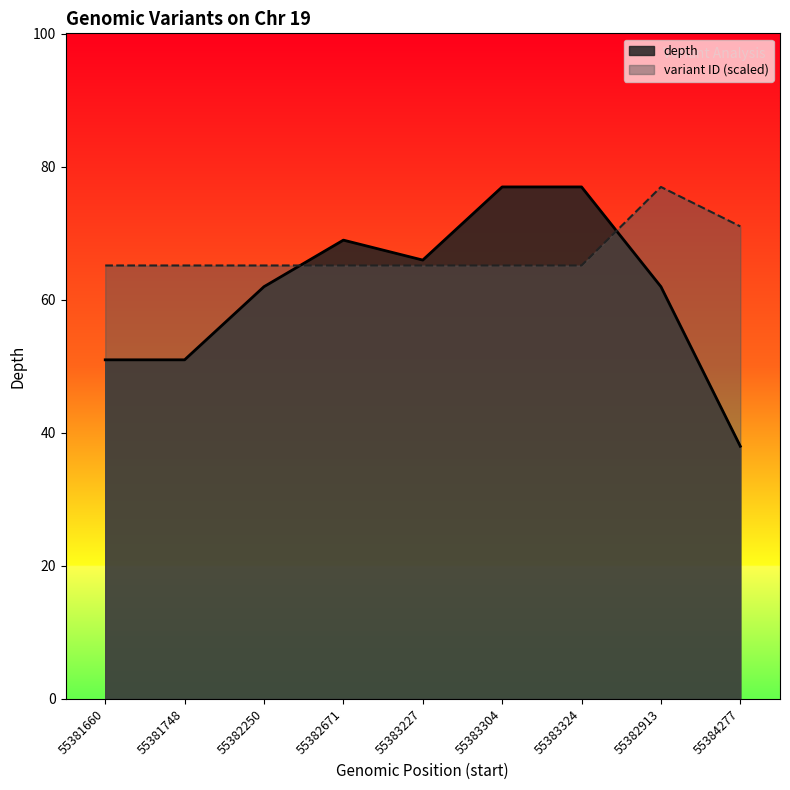

What is the label of the 8th point from the right?

55381748